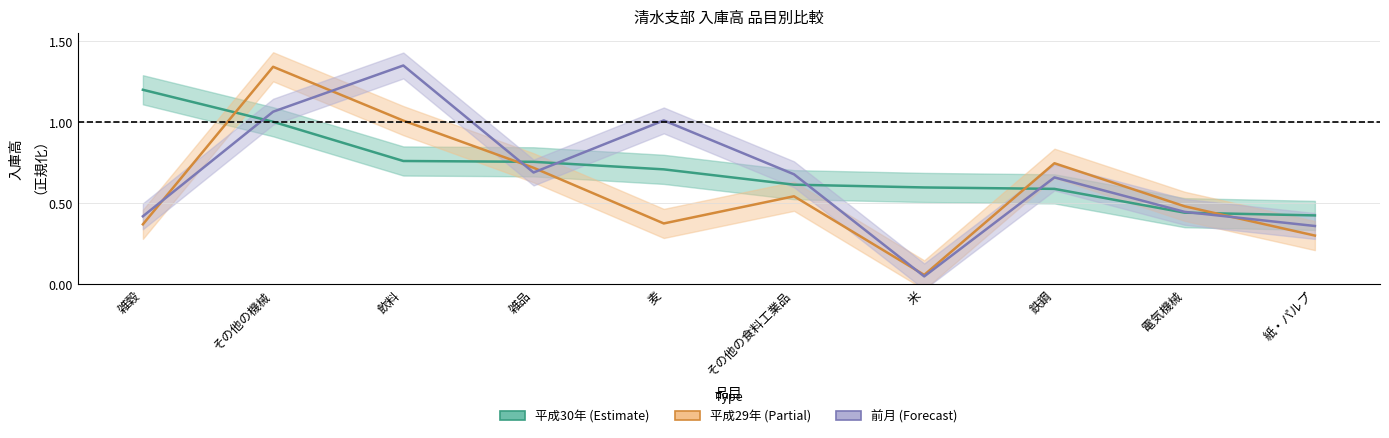

What is the difference between the 前月 values at その他の食料工業品 and 紙・パルプ?

0.3